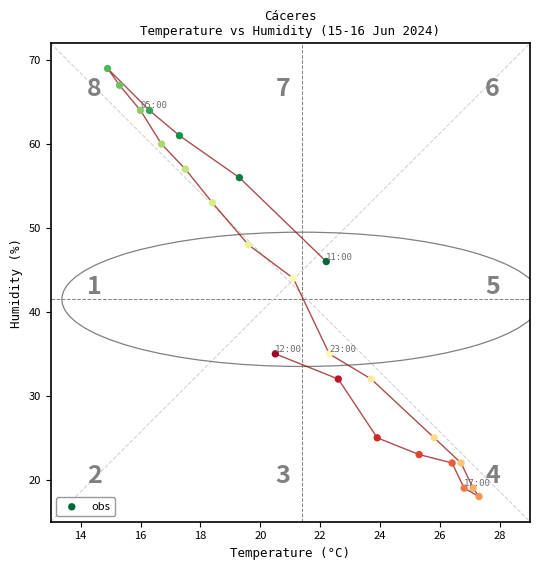

What Y value in the scatter plot is closest to 43?

44